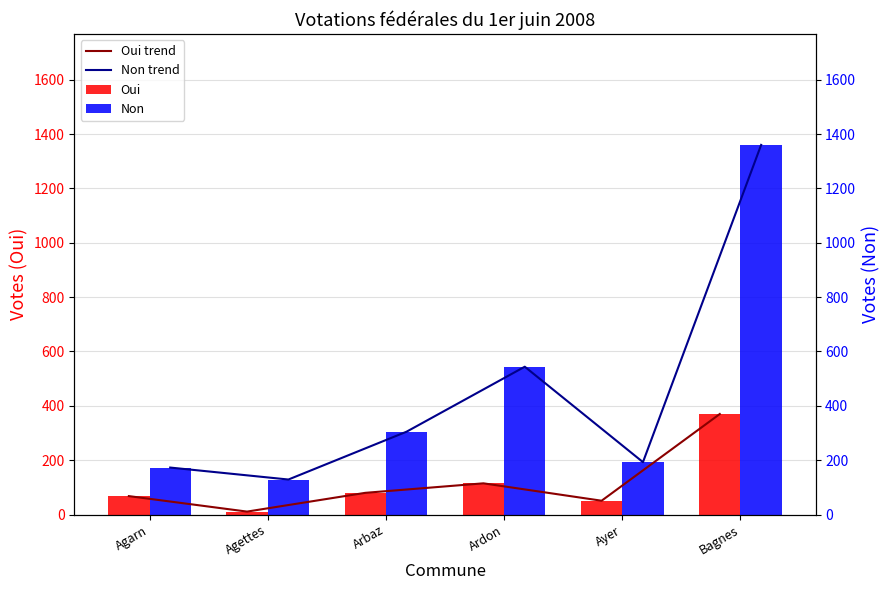

How many series are shown in this chart?

4